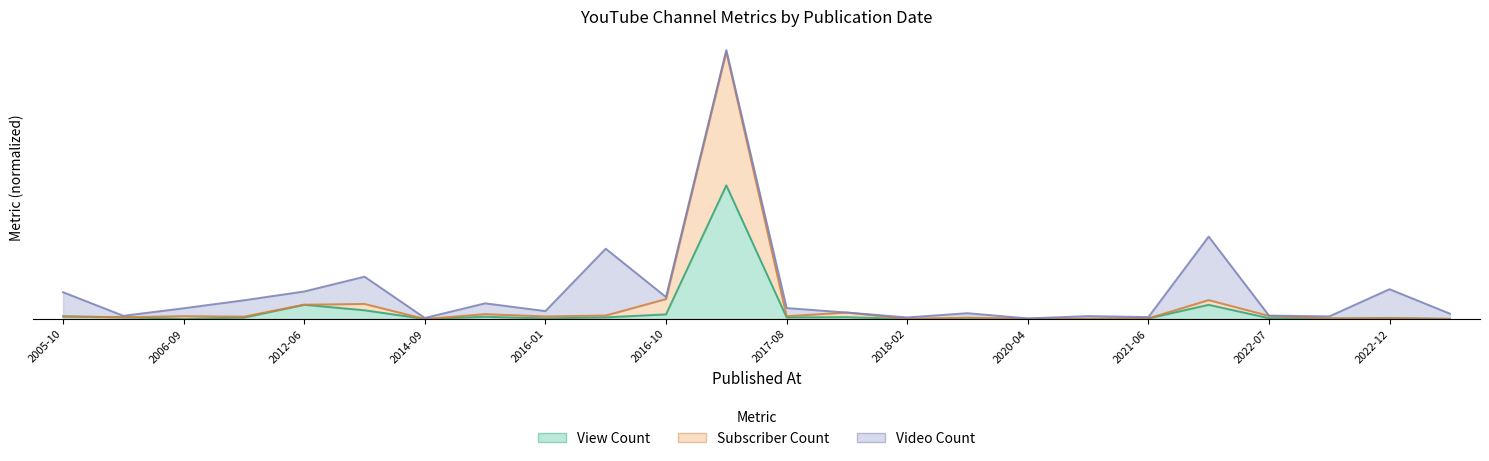

True or false: View Count and Subscriber Count intersect in this chart.

False